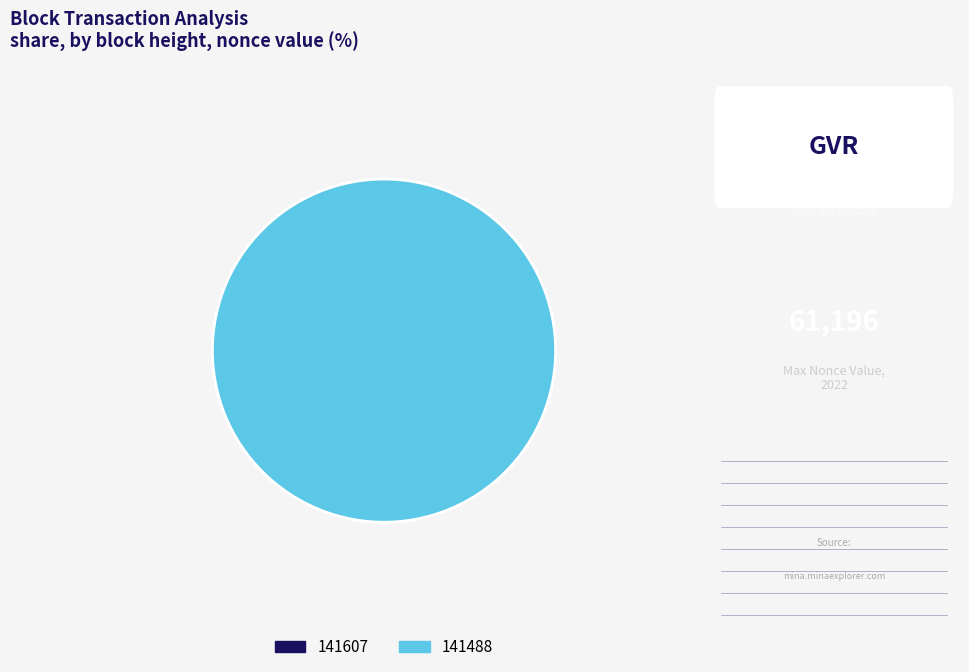

Rank the categories by value from lowest to highest.

141607, 141488